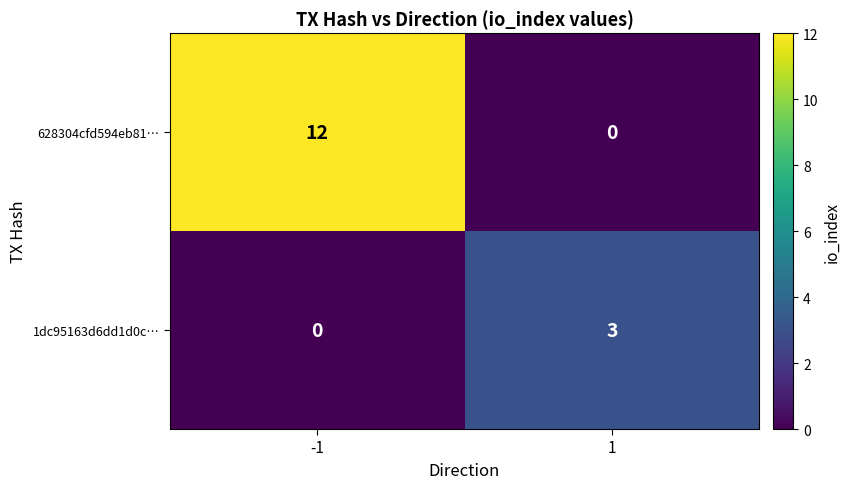

What is the total value across all series at -1?

12